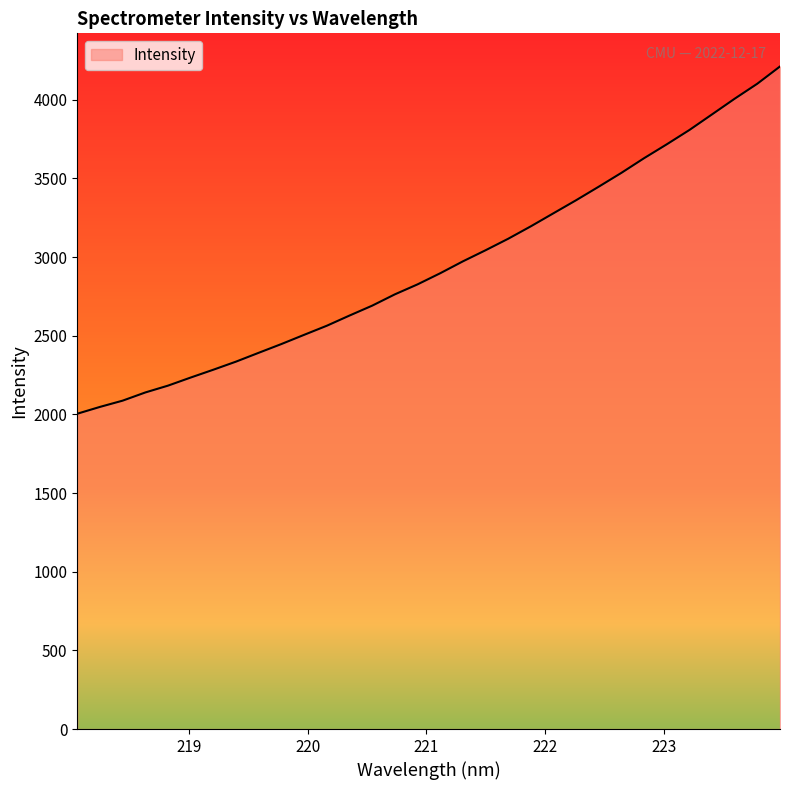

How many lines are shown in the chart?

1